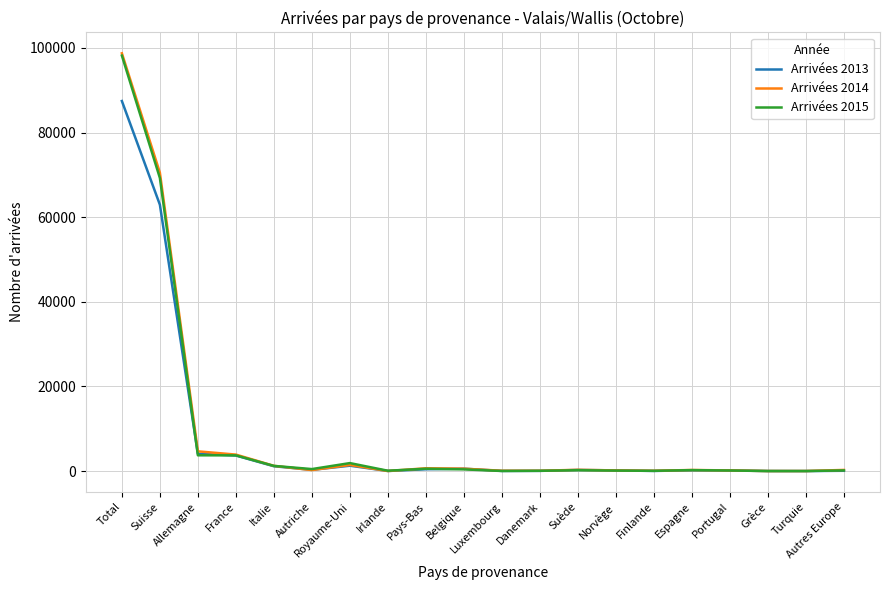

Which category has the highest value across all series?

Total